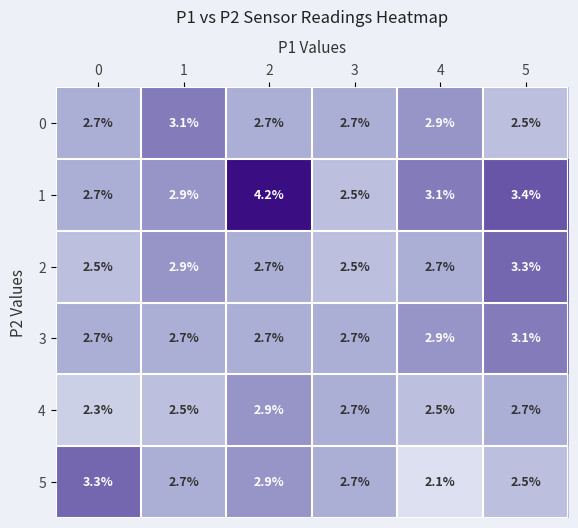

How many series are shown in this chart?

6